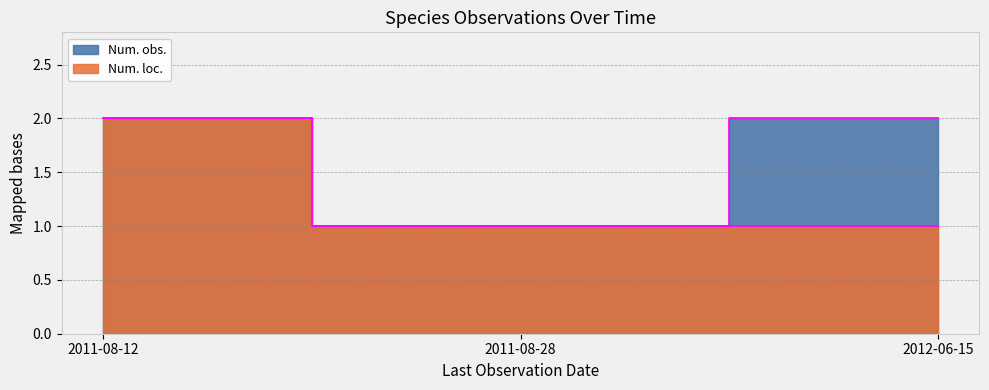

What is the value of the Num. loc. point at the 2nd from the left?

1